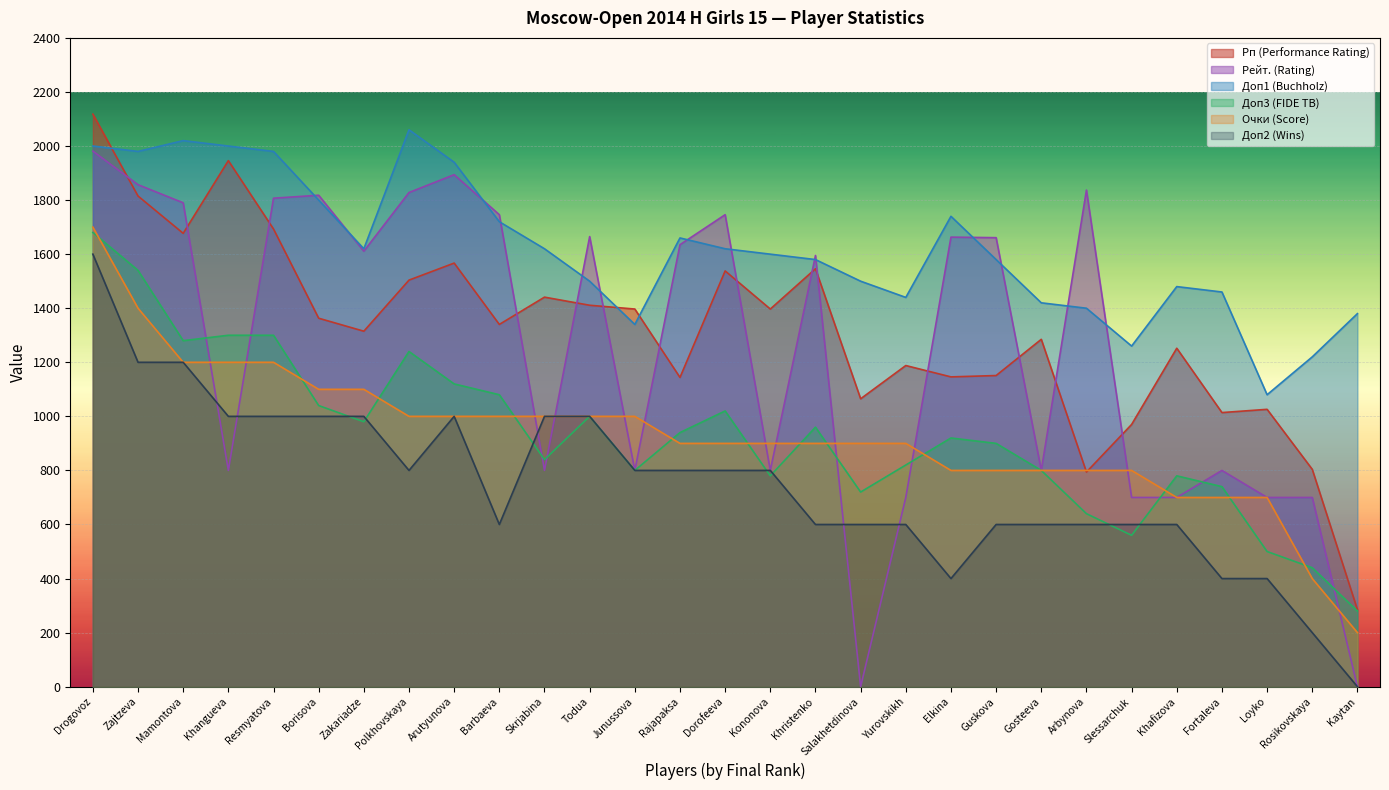

How many lines are shown in the chart?

6